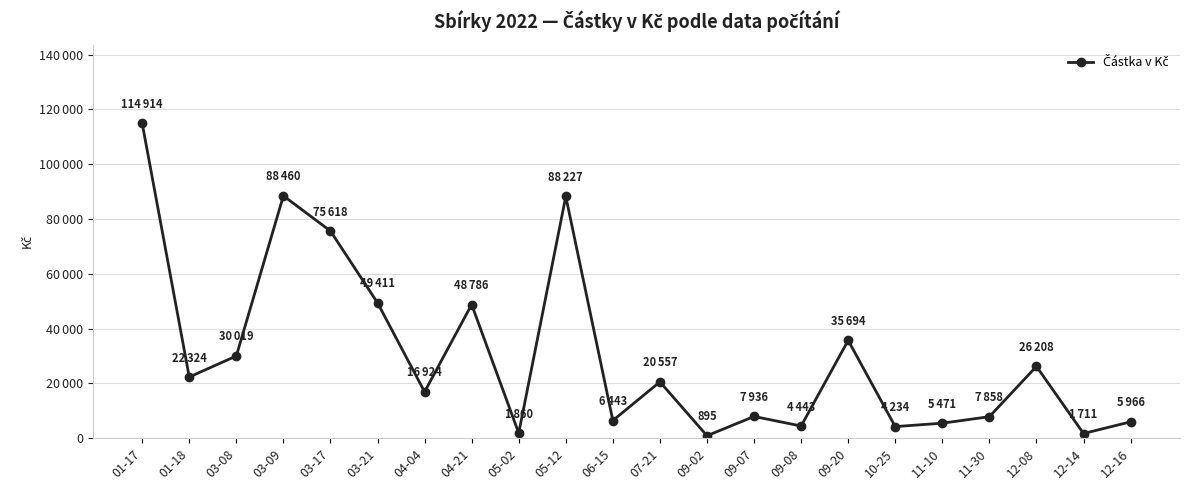

Which category has the lowest value across all series?

09-02